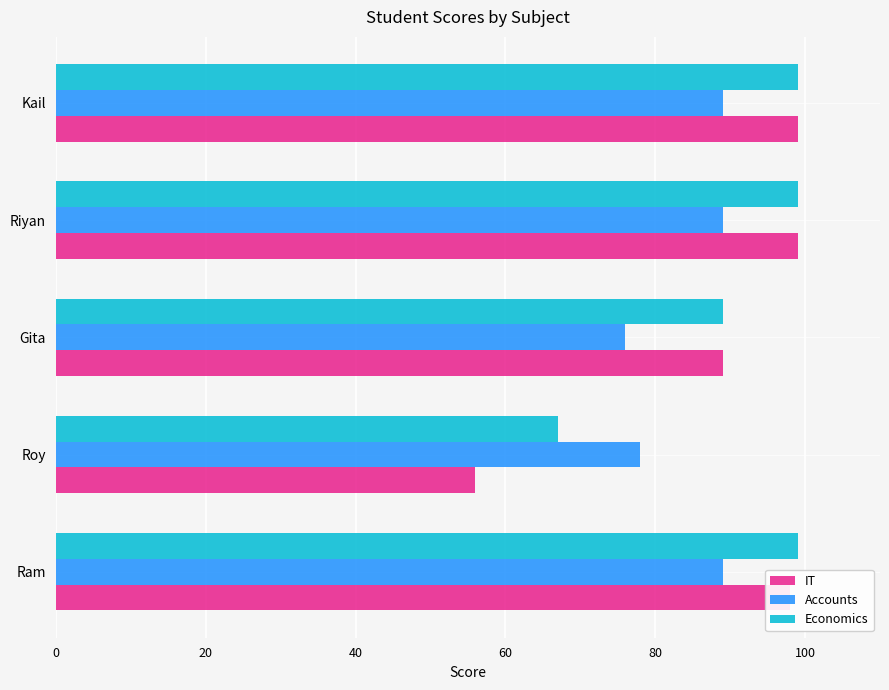

What is the smallest value displayed?

56